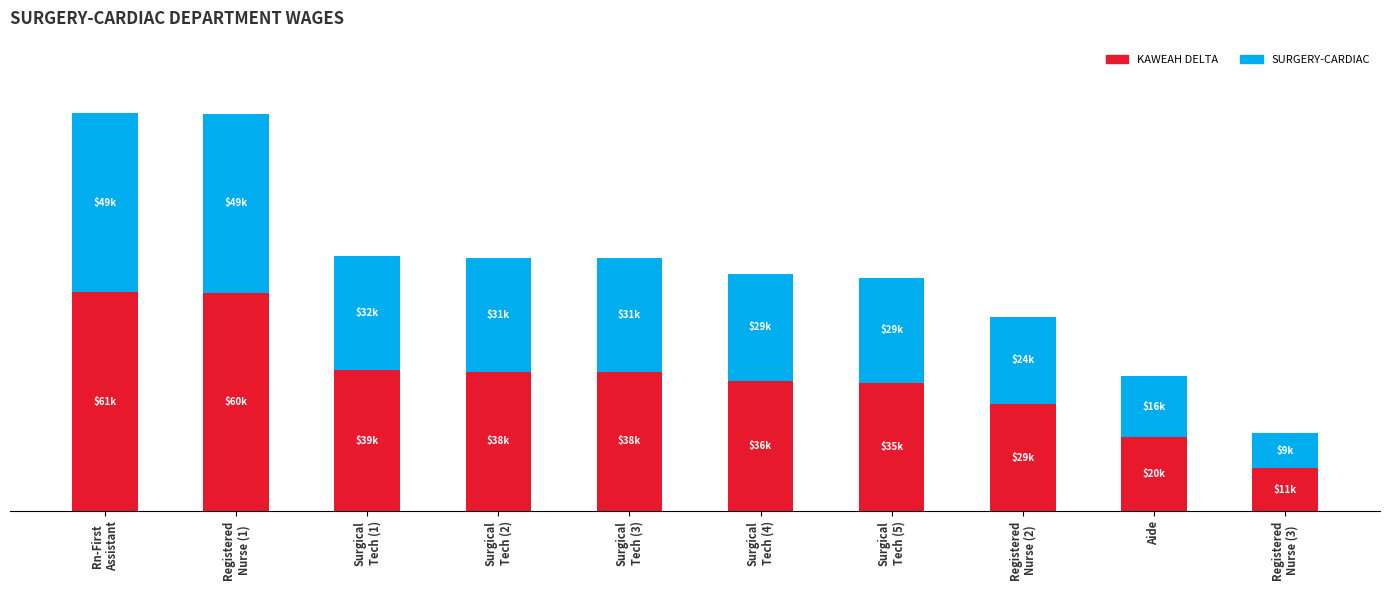

Are the bars grouped side by side (vs. stacked)?

No